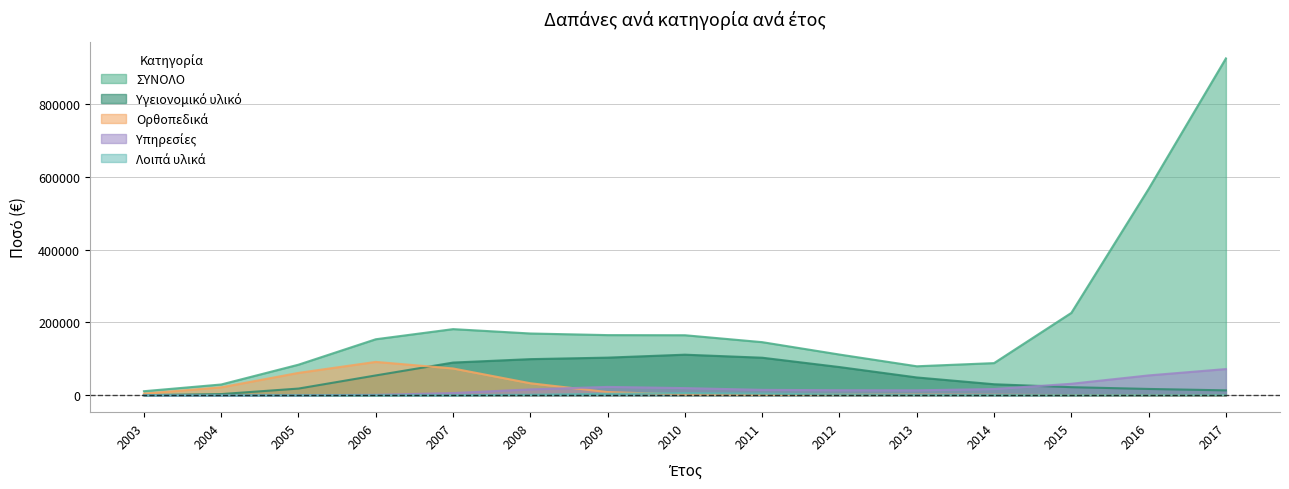

What is the value of the Υγειονομικό υλικό point at the 1st from the left?

194.3